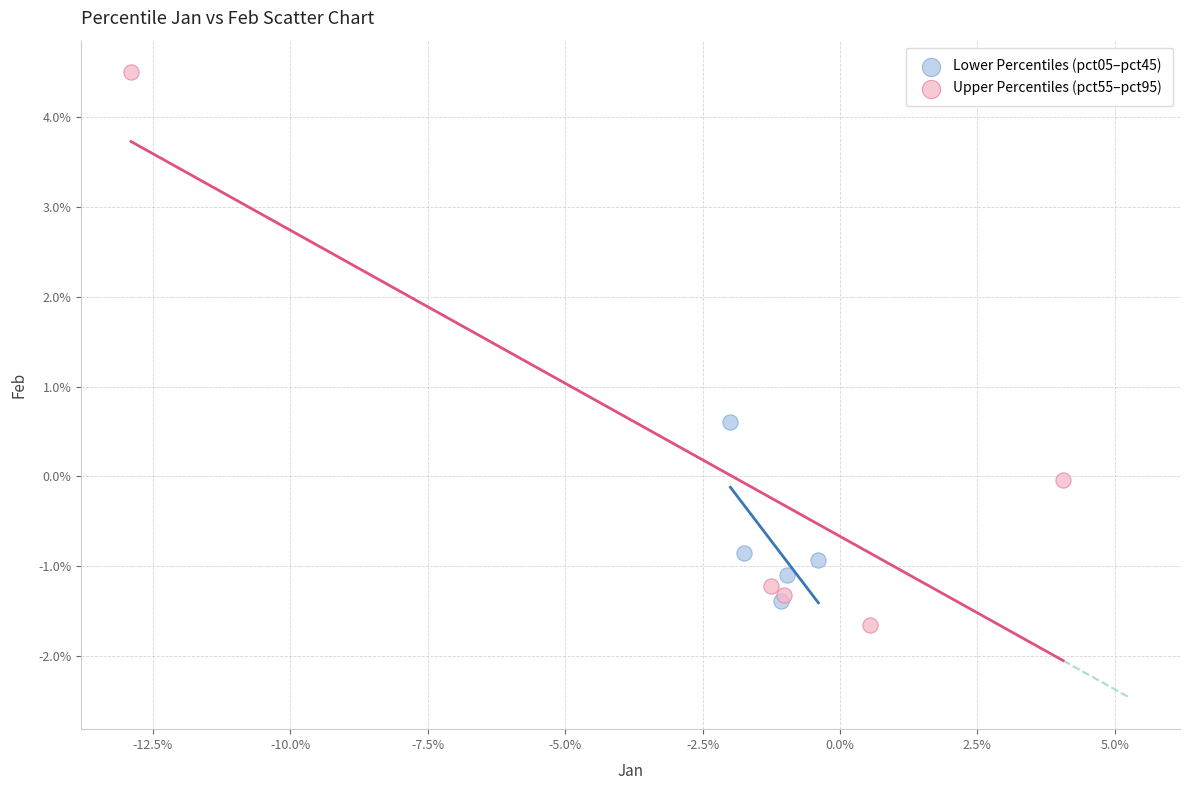

What are all the series names shown in the legend?

Lower Percentiles (pct05–pct45), Upper Percentiles (pct55–pct95)